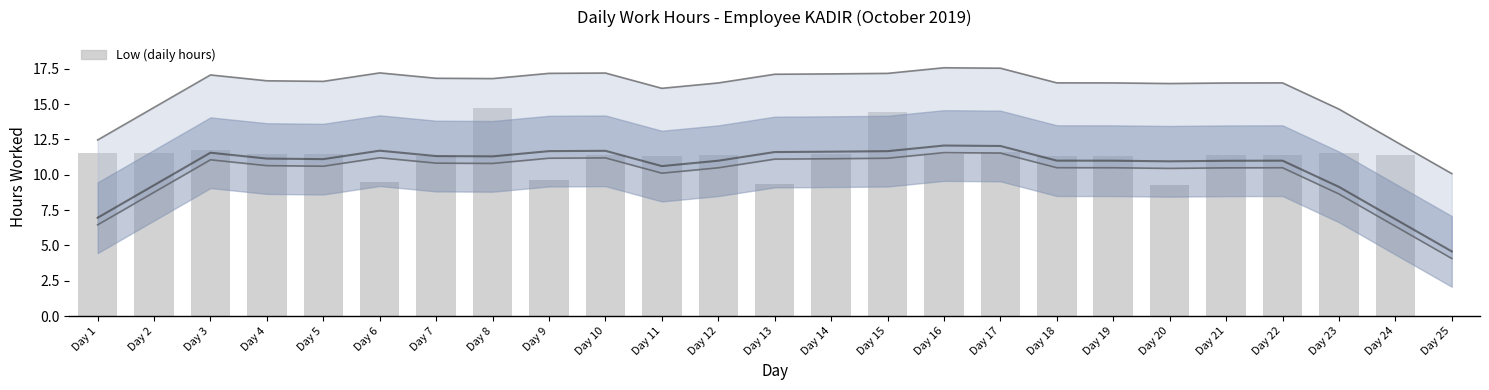

At which category does the chart reach its peak across all series?

Day 8